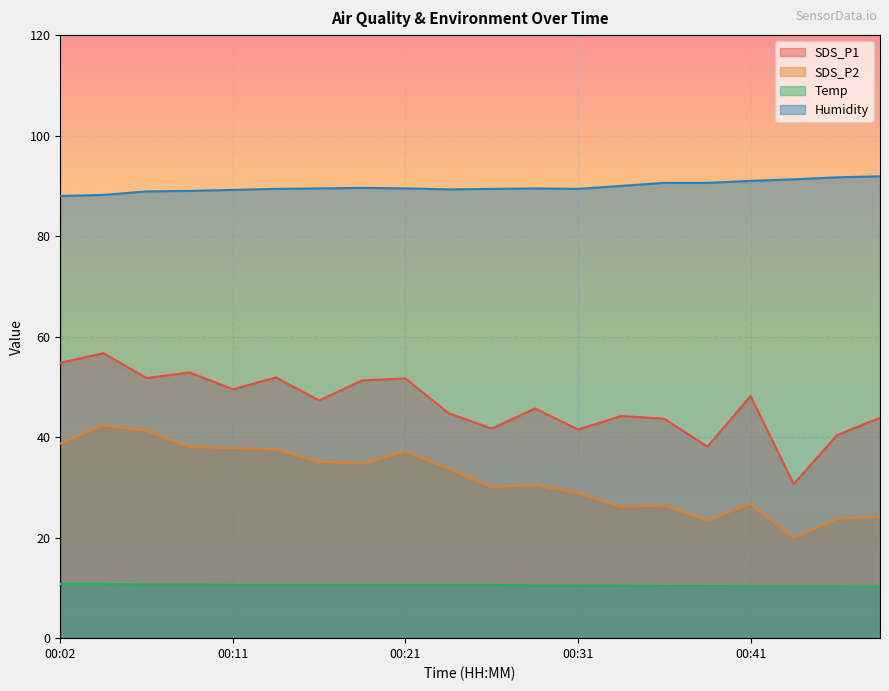

Reading left to right, transcribe all the data shown in this chart.

SDS_P1: 00:02=54.8	00:04=56.7	00:07=51.8	00:09=52.9	00:11=49.5	00:14=51.9	00:16=47.3	00:19=51.3	00:21=51.7	00:24=44.8	00:26=41.7	00:28=45.7	00:31=41.5	00:33=44.2	00:36=43.7	00:38=38.1	00:41=48.2	00:43=30.7	00:46=40.4	00:48=43.9
SDS_P2: 00:02=38.7	00:04=42.3	00:07=41.2	00:09=38.0	00:11=37.8	00:14=37.5	00:16=35.1	00:19=34.7	00:21=37.1	00:24=33.7	00:26=30.1	00:28=30.4	00:31=28.9	00:33=26.1	00:36=26.4	00:38=23.4	00:41=26.7	00:43=19.9	00:46=23.7	00:48=24.2
Temp: 00:02=10.8	00:04=10.8	00:07=10.7	00:09=10.7	00:11=10.6	00:14=10.6	00:16=10.6	00:19=10.6	00:21=10.6	00:24=10.6	00:26=10.6	00:28=10.5	00:31=10.5	00:33=10.5	00:36=10.4	00:38=10.4	00:41=10.3	00:43=10.3	00:46=10.3	00:48=10.2
Humidity: 00:02=88.0	00:04=88.2	00:07=88.9	00:09=89.0	00:11=89.2	00:14=89.4	00:16=89.5	00:19=89.6	00:21=89.5	00:24=89.3	00:26=89.4	00:28=89.5	00:31=89.4	00:33=90.0	00:36=90.6	00:38=90.6	00:41=91.0	00:43=91.3	00:46=91.7	00:48=91.9